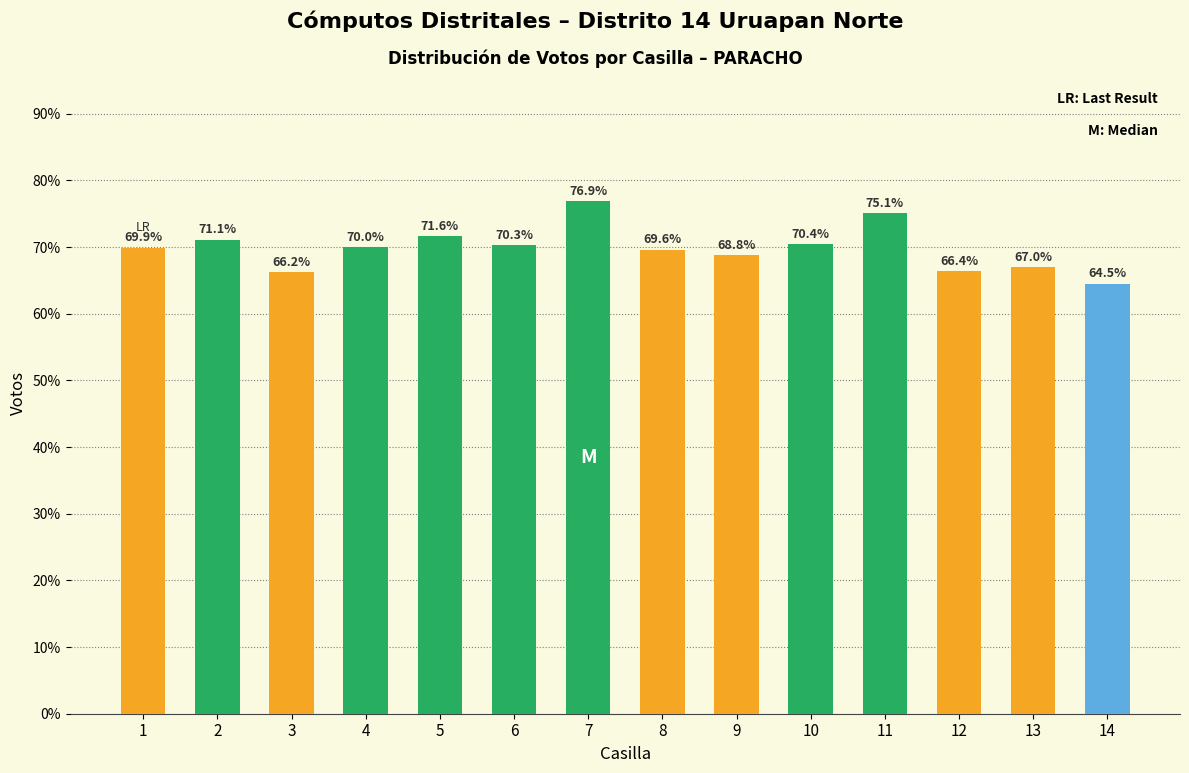

How many bars are there in total?

14